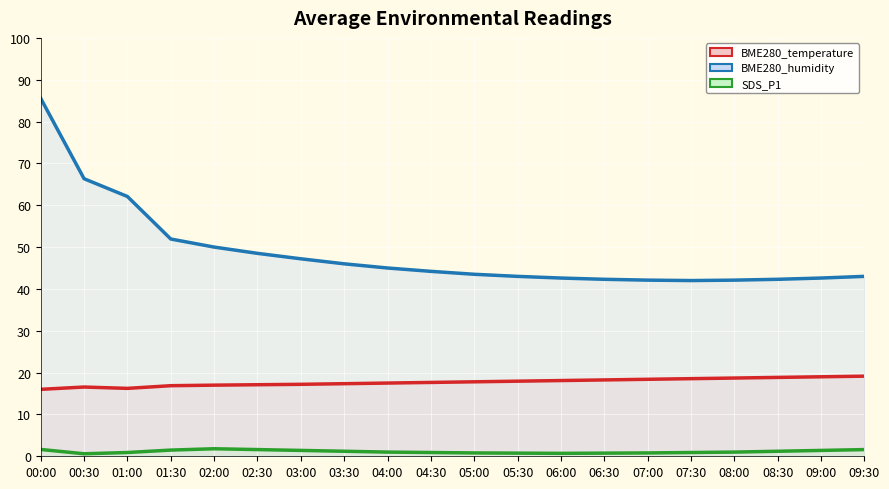

What is the sum of all SDS_P1 values?

22.4